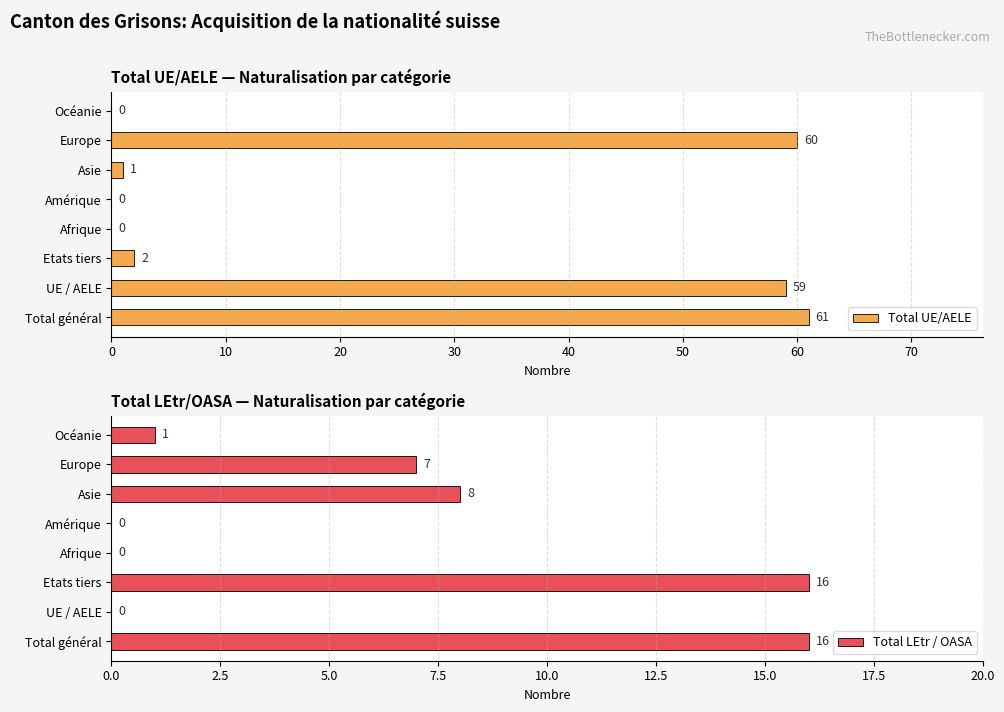

What is the difference between the Total UE/AELE values at UE / AELE and Afrique?

59